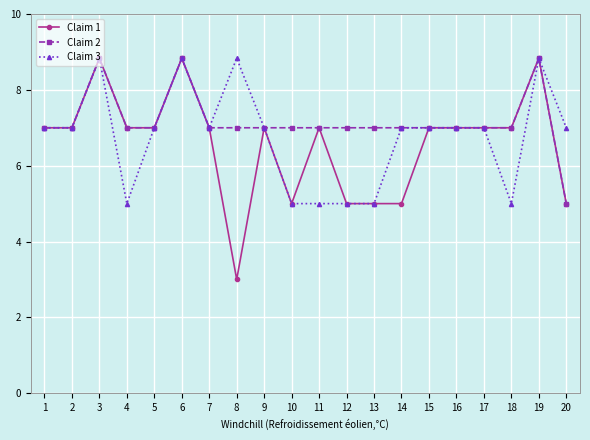

What value does the Claim 3 series have at 5?

7.0